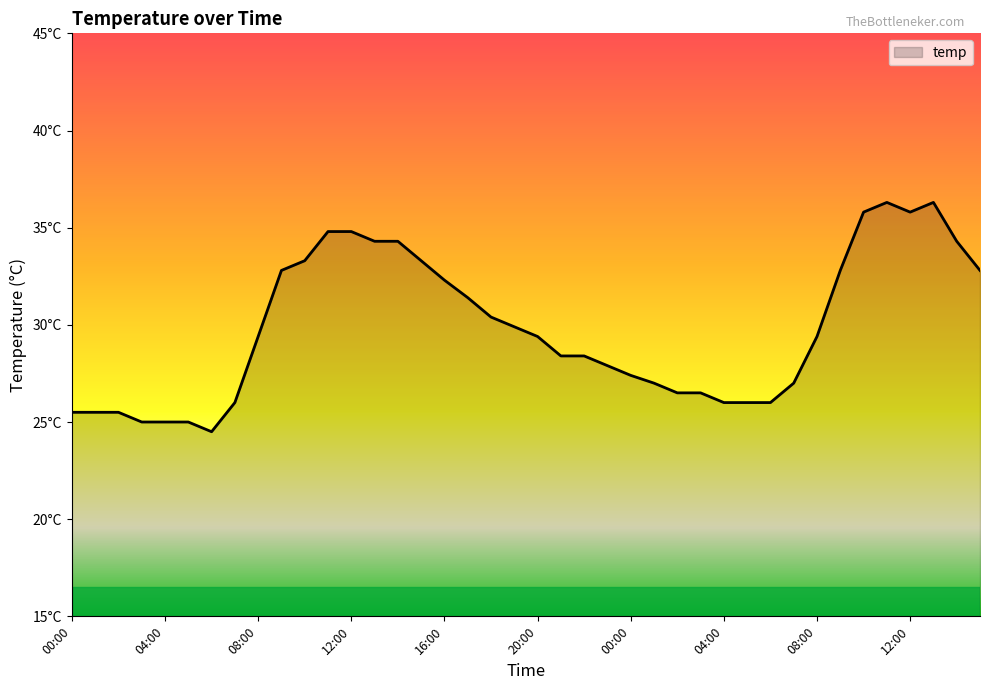

Which category has the highest value across all series?

11:00